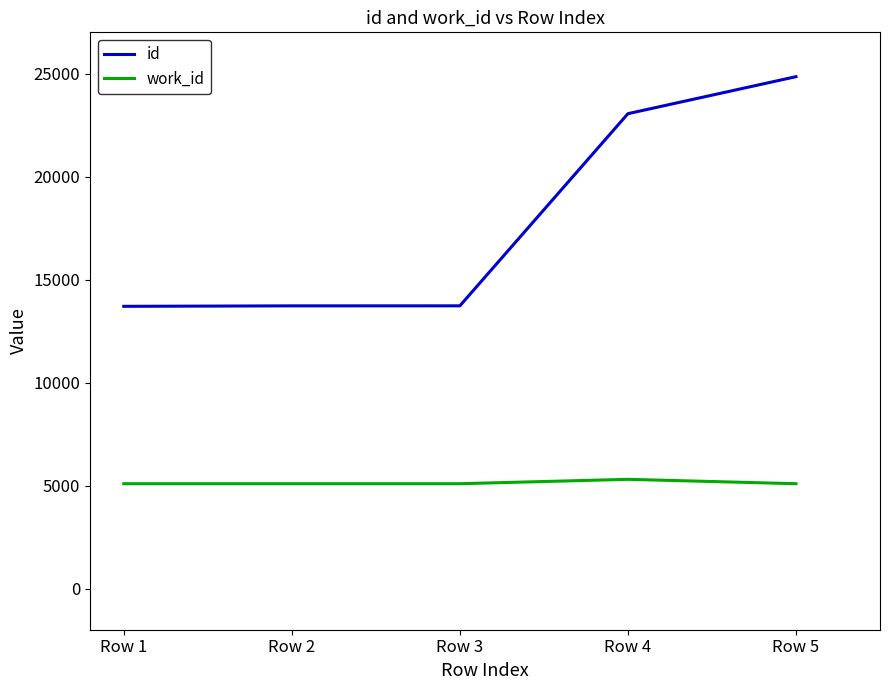

What is the maximum value for id?

24848